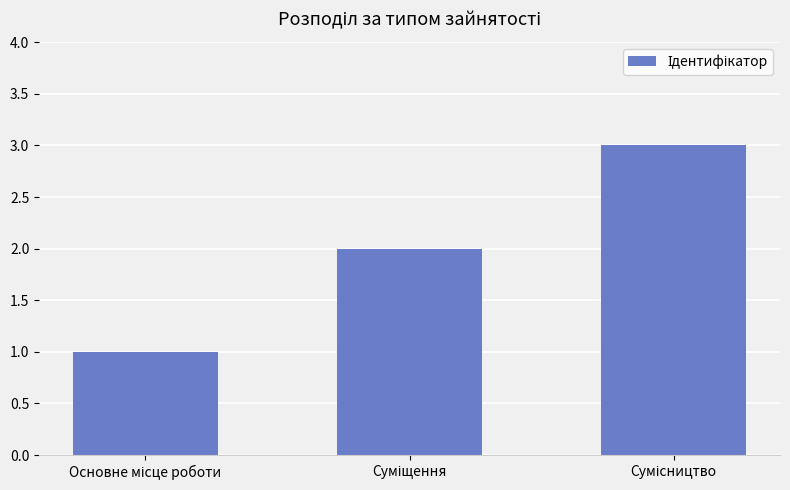

What is the sum of all values?

6